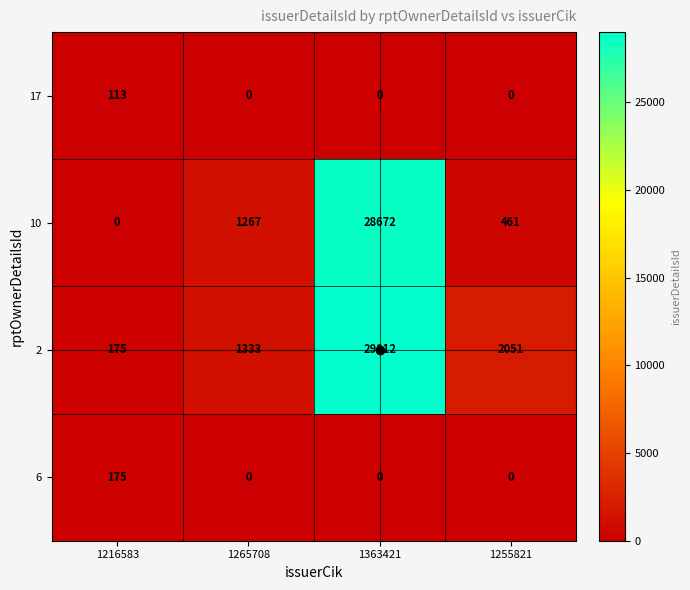

Which series has the largest total across all categories?

2